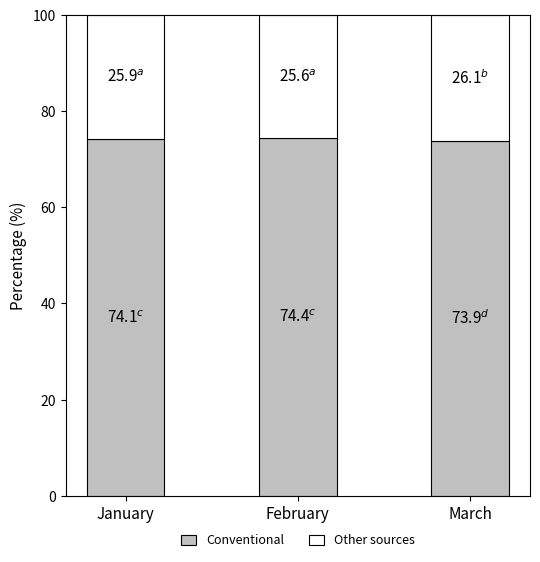

The value of Conventional at February is 74.4. True or false?

True